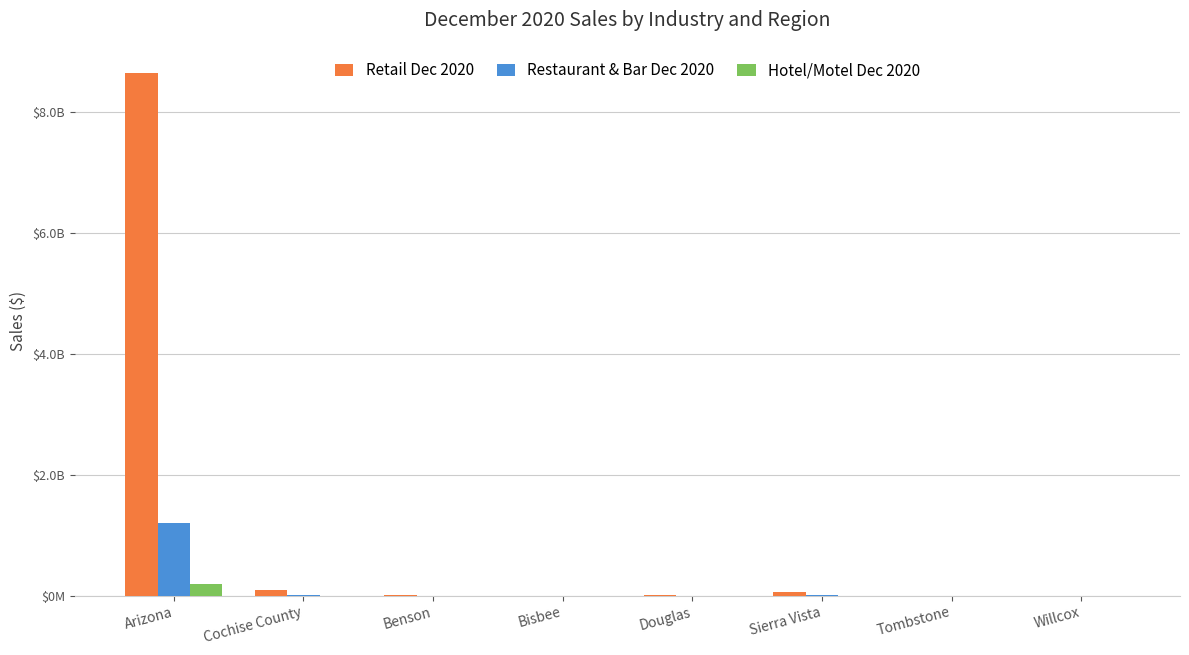

Are the bars horizontal?

No